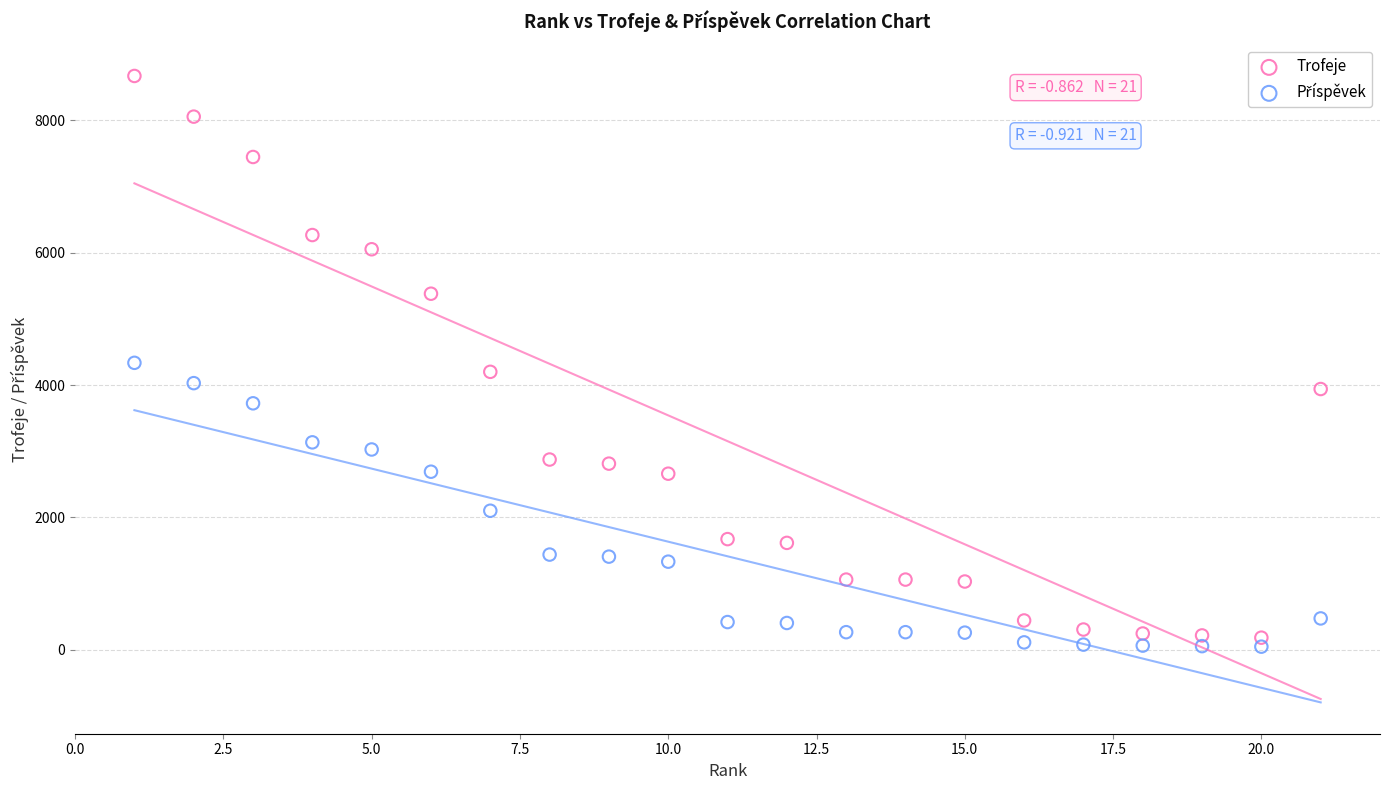

Which series contains the highest Y value?

Trofeje